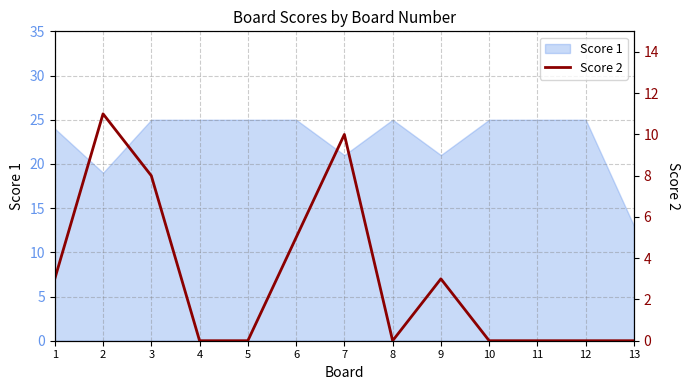

Rank the categories by value from highest to lowest.

2, 7, 3, 6, 1, 9, 4, 5, 8, 10, 11, 12, 13